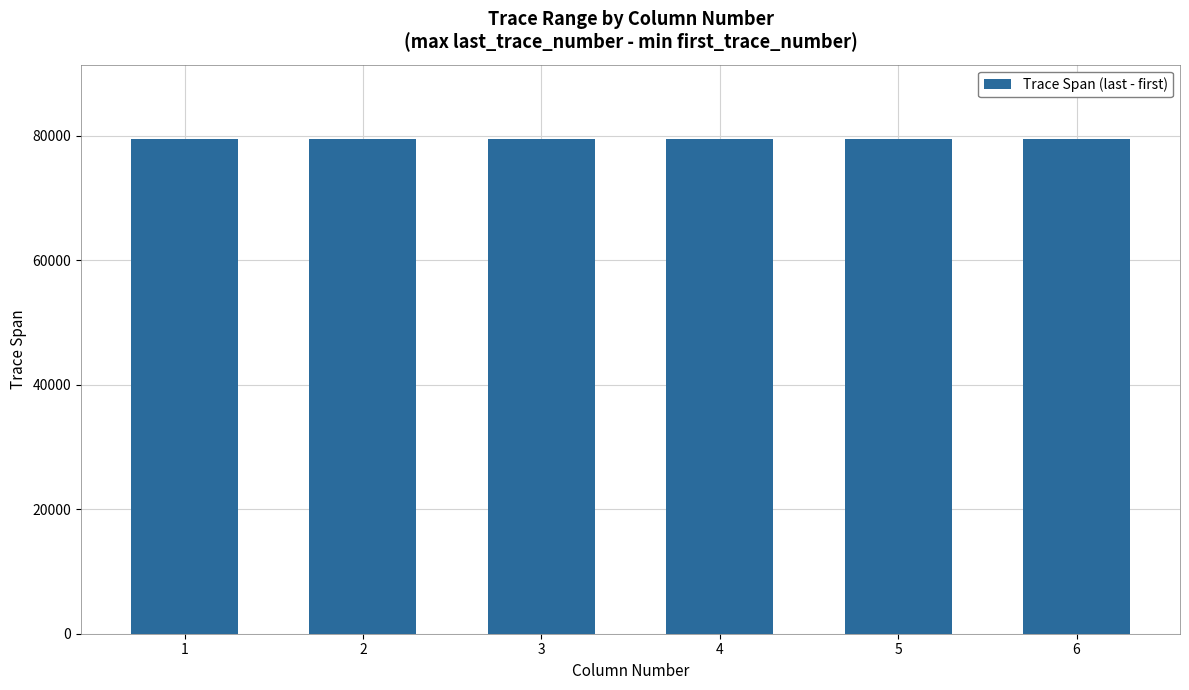

List the labels in order of value, smallest first.

2, 1, 3, 4, 5, 6